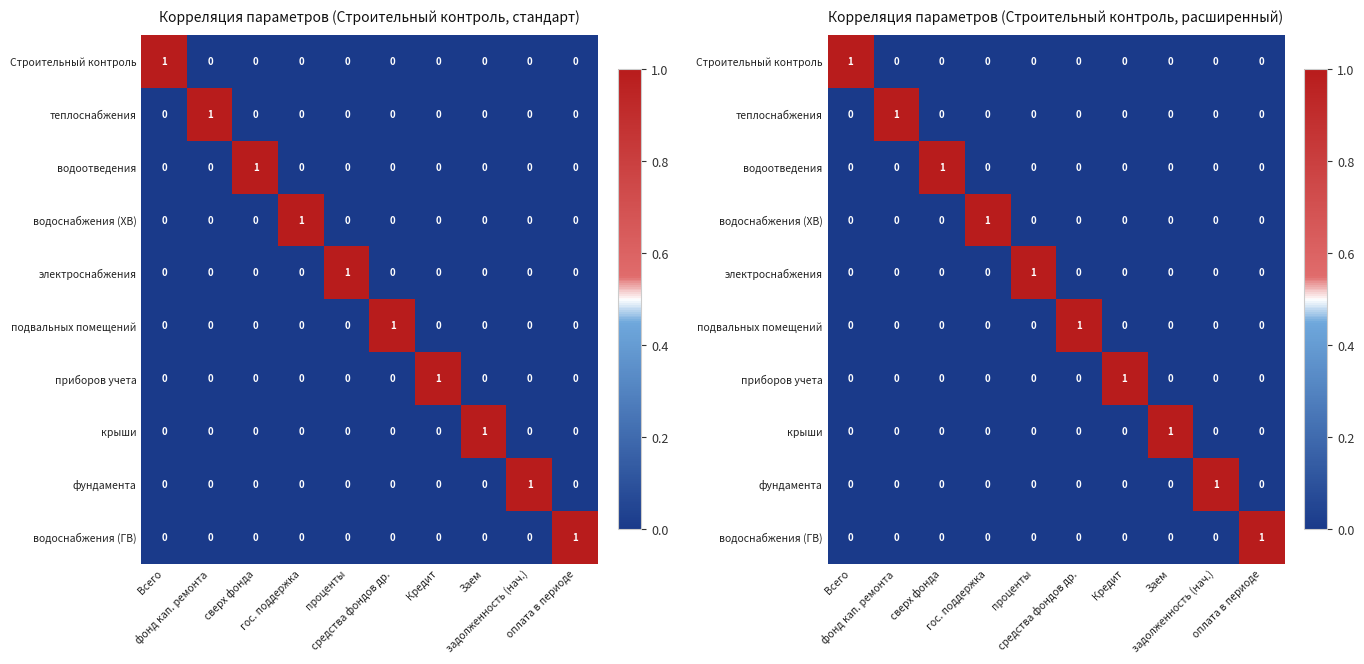

True or false: теплоснабжения has a value of 0 at Заем.

True